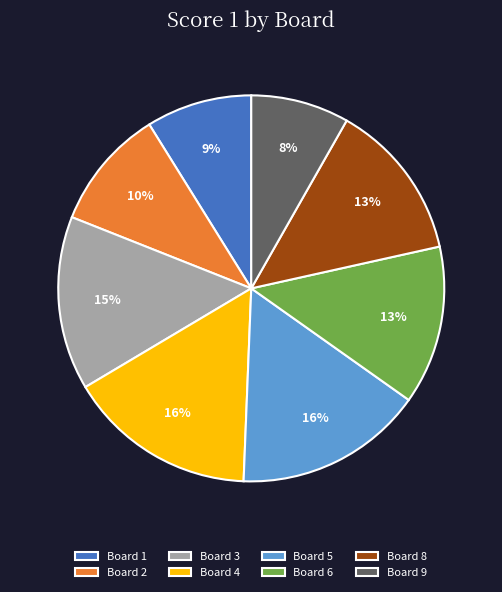

To the nearest percent, what is the combined percentage of Board 2 and Board 8?

23%